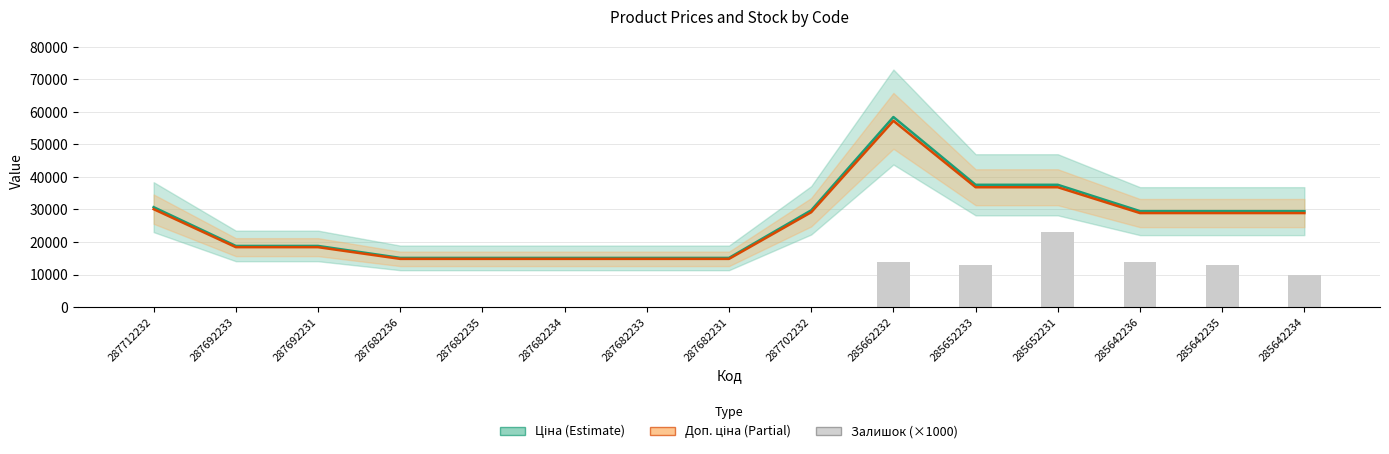

Is the value of Доп. ціна at 285652231 greater than the value of Ціна at 287712232?

Yes